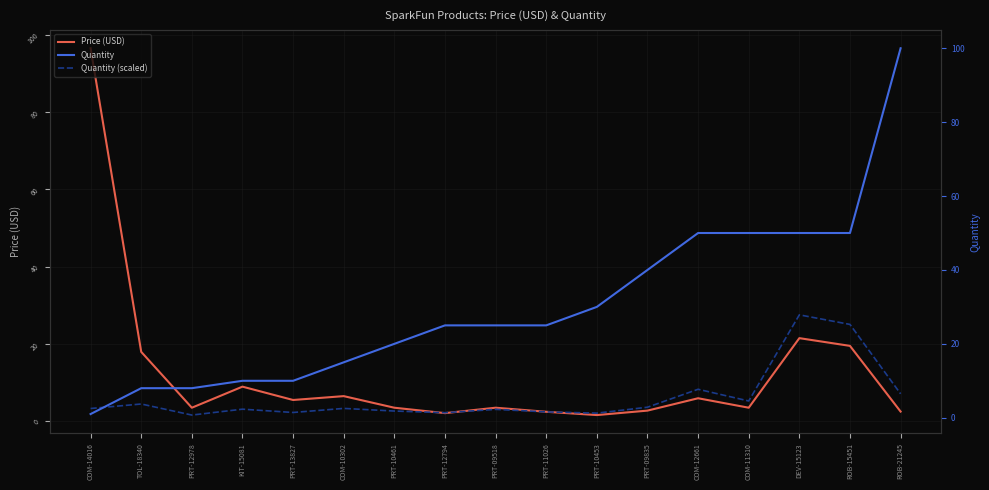

How many values in the Quantity (scaled) series exceed 2?

11